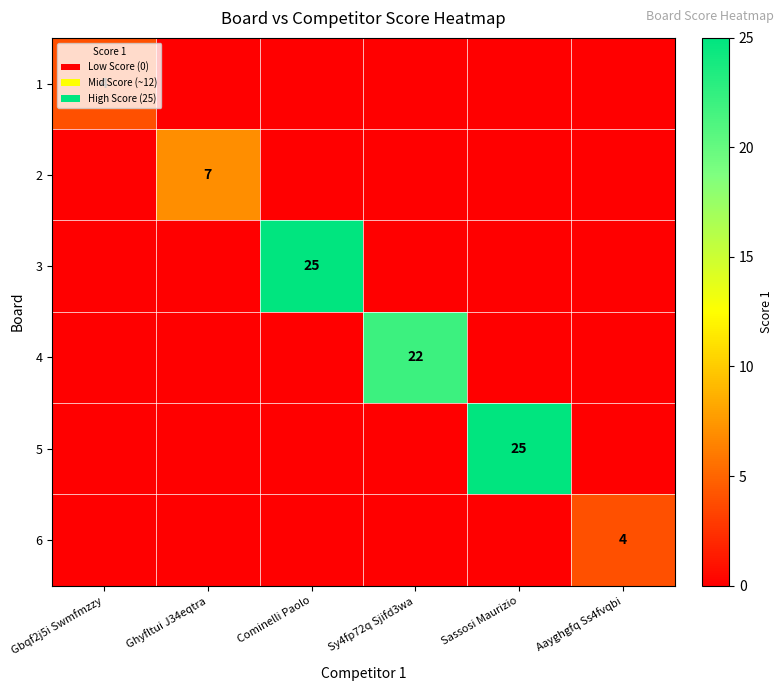

Is it true that 2 equals 7 at Ghyfltui J34eqtra?

True